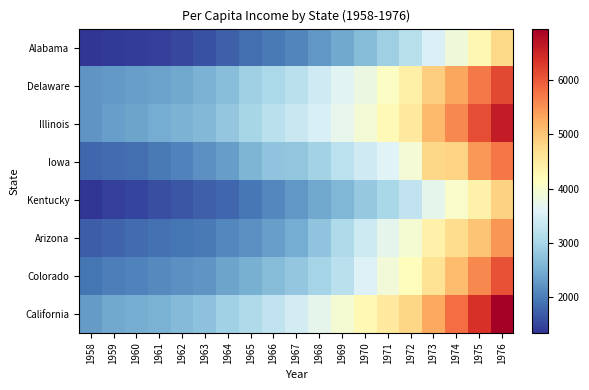

Reading left to right, list all the values displayed in this chart.

Alabama: 1958=1342	1959=1395	1960=1418	1961=1451	1962=1512	1963=1597	1964=1727	1965=1851	1966=1960	1967=2071	1968=2254	1969=2425	1970=2670	1971=2901	1972=3163	1973=3538	1974=3880	1975=4292	1976=4769
Delaware: 1958=2221	1959=2269	1960=2340	1961=2363	1962=2431	1963=2550	1964=2690	1965=2902	1966=3029	1967=3192	1968=3418	1969=3635	1970=3814	1971=4091	1972=4425	1973=4895	1974=5315	1975=5709	1976=6147
Illinois: 1958=2227	1959=2345	1960=2378	1961=2464	1962=2554	1963=2631	1964=2802	1965=2999	1966=3187	1967=3337	1968=3527	1969=3718	1970=3930	1971=4251	1972=4534	1973=5122	1974=5584	1975=6113	1976=6609
Iowa: 1958=1795	1959=1834	1960=1849	1961=1965	1962=2058	1963=2194	1964=2319	1965=2573	1966=2755	1967=2770	1968=2943	1969=3208	1970=3419	1971=3584	1972=3937	1973=4796	1974=4840	1975=5438	1976=5729
Kentucky: 1958=1342	1959=1451	1960=1474	1961=1571	1962=1641	1963=1720	1964=1791	1965=1934	1966=2087	1967=2251	1968=2423	1969=2597	1970=2812	1971=3023	1972=3265	1973=3686	1974=4018	1975=4397	1976=4848
Arizona: 1958=1697	1959=1767	1960=1833	1961=1882	1962=1931	1963=1965	1964=2096	1965=2189	1966=2333	1967=2470	1968=2753	1969=3058	1970=3385	1971=3696	1972=3958	1973=4400	1974=4729	1975=5016	1976=5474
Colorado: 1958=1920	1959=2018	1960=2060	1961=2128	1962=2178	1963=2239	1964=2375	1965=2518	1966=2663	1967=2792	1968=2973	1969=3193	1970=3559	1971=3896	1972=4170	1973=4643	1974=5103	1975=5573	1976=6050
California: 1958=2302	1959=2425	1960=2489	1961=2542	1962=2647	1963=2735	1964=2937	1965=3067	1966=3268	1967=3445	1968=3695	1969=3961	1970=4272	1971=4516	1972=4801	1973=5291	1974=5809	1975=6360	1976=6945